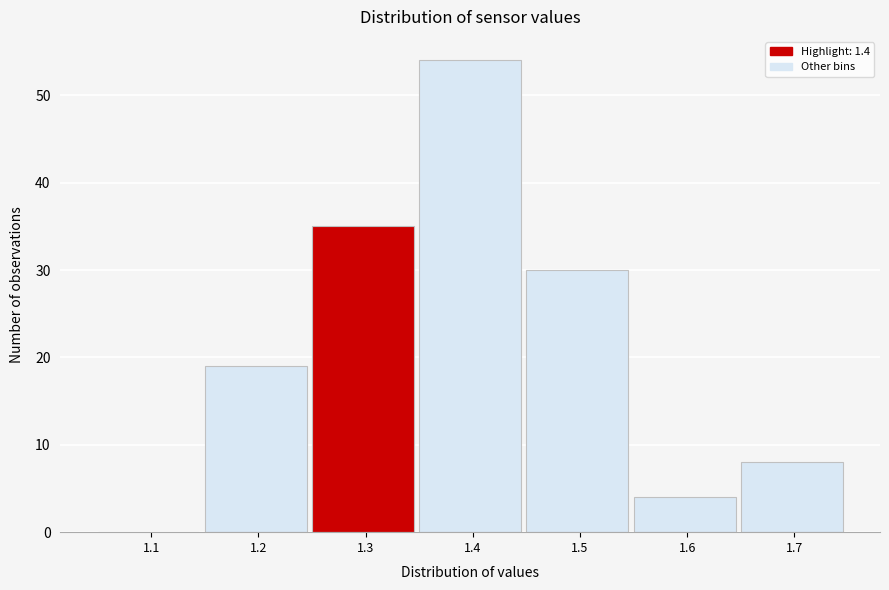

Reading left to right, list all the values displayed in this chart.

1.1=0	1.2=19	1.3=35	1.4=54	1.5=30	1.6=4	1.7=8